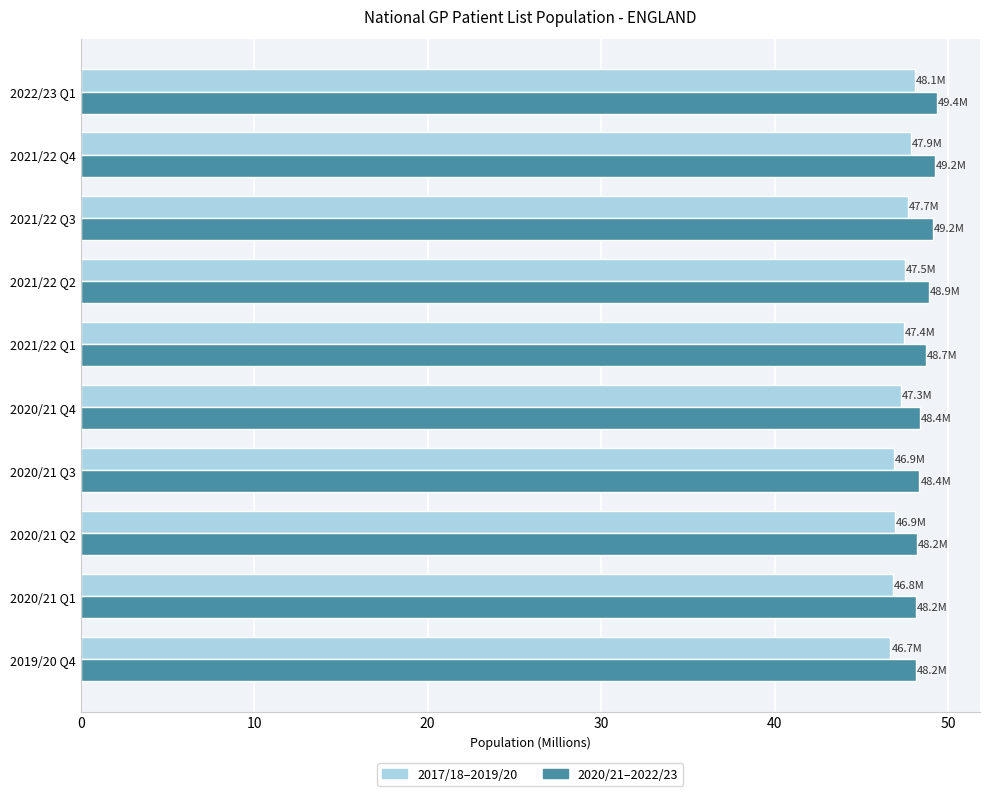

What is the difference between the highest and lowest values at 2019/20 Q4?

1.5